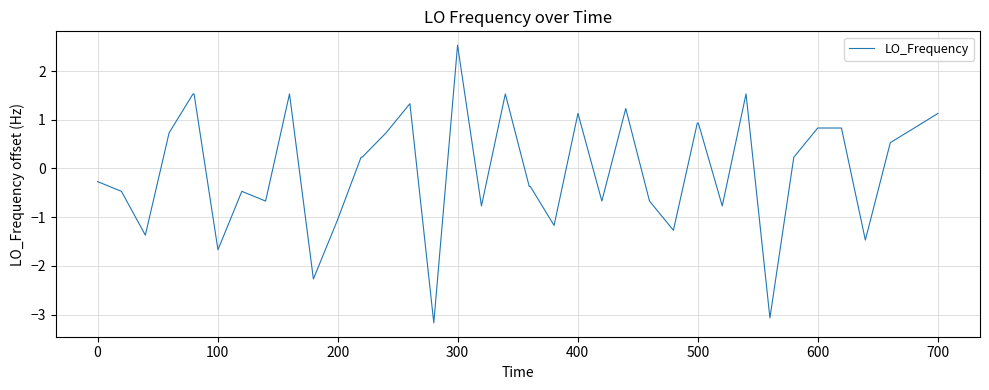

What is the difference between the maximum and minimum values?

5.7